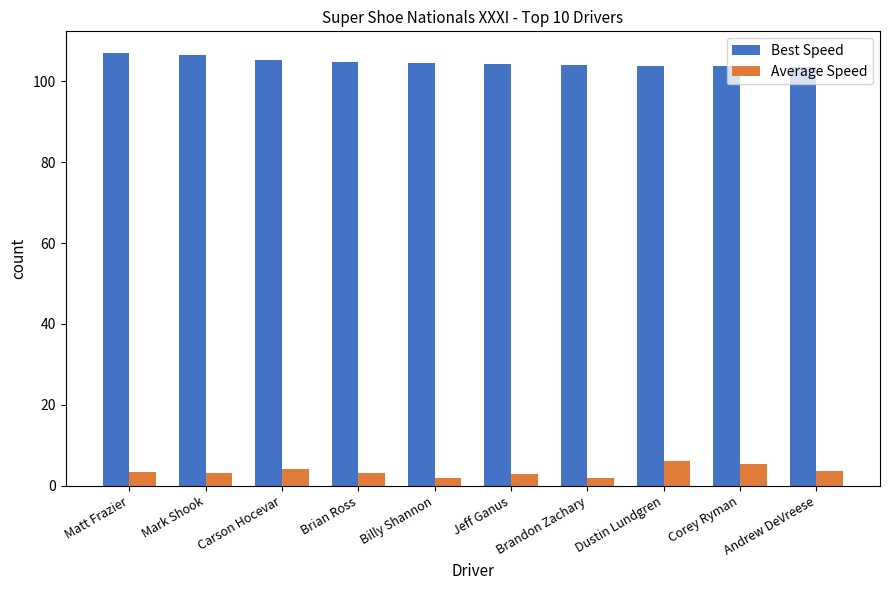

What is the sum of the Best Speed values at Corey Ryman and Andrew DeVreese?

207.3